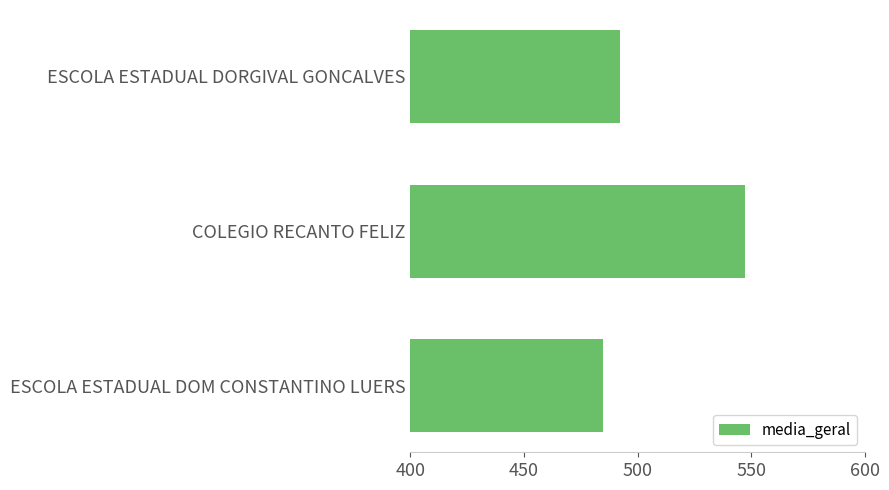

How many bars are there in total?

3